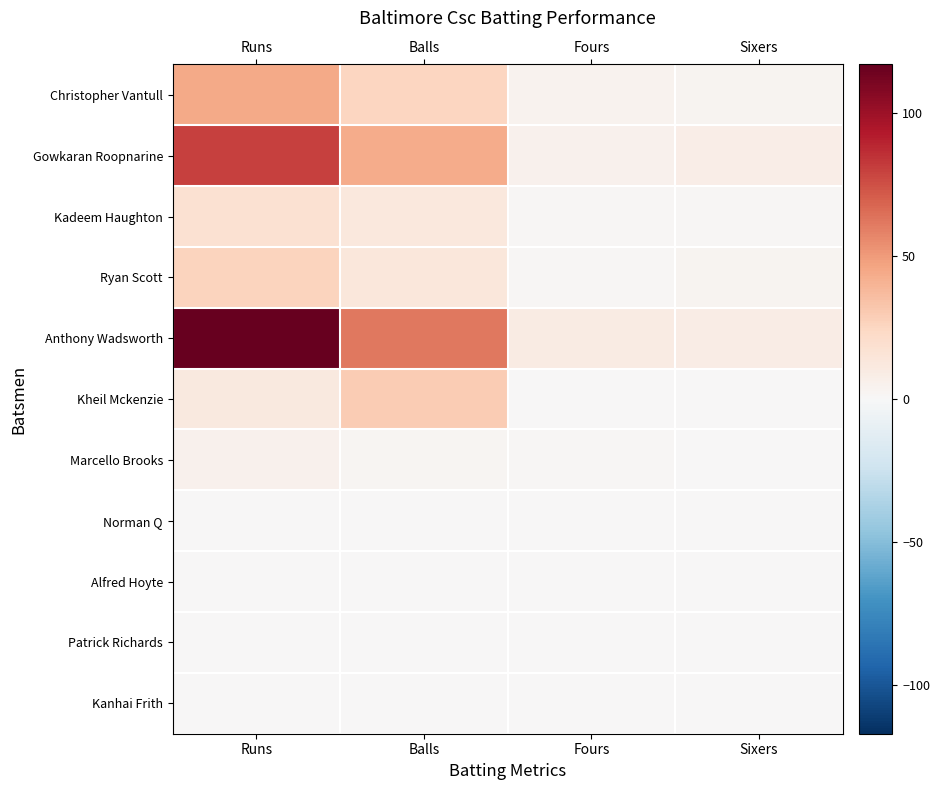

Which series has the largest total across all categories?

Anthony Wadsworth